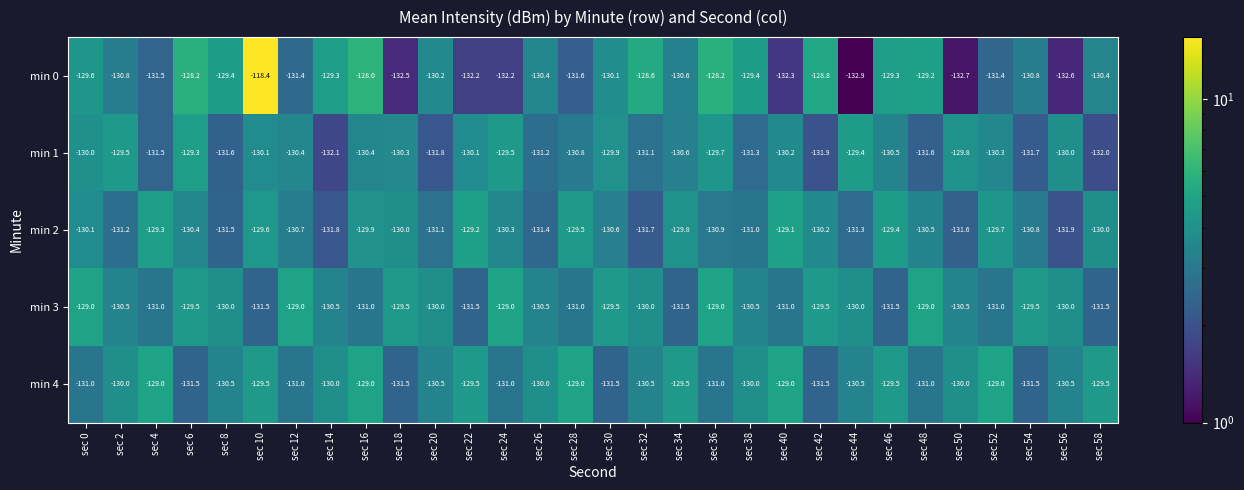

Which label corresponds to the smallest value in the chart?

sec 44